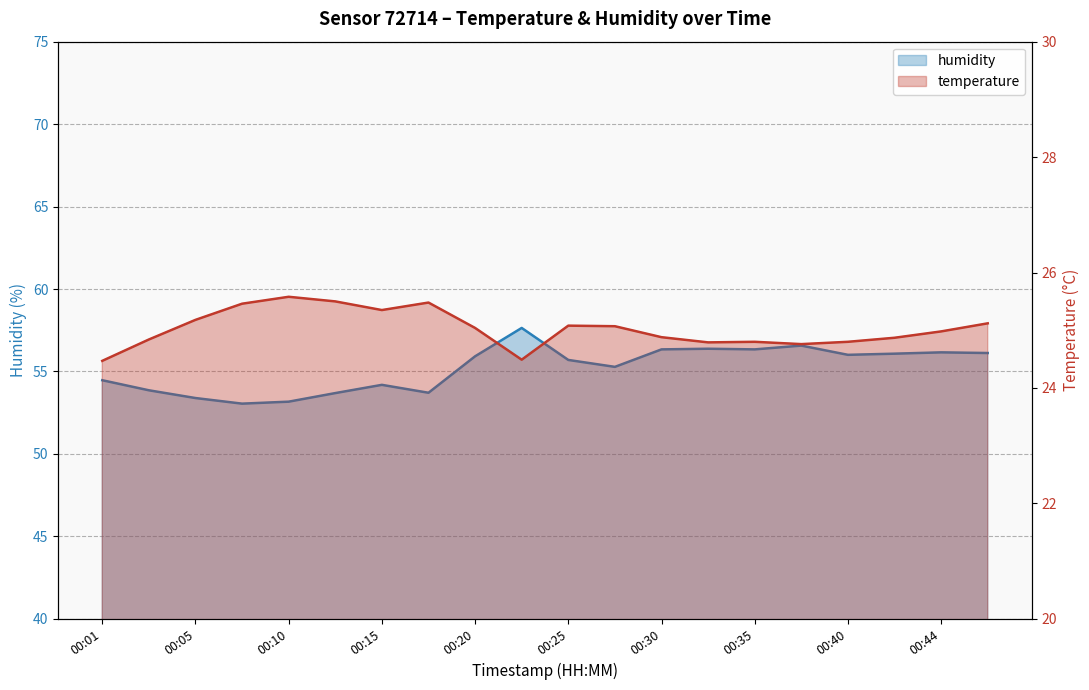

True or false: temperature has a value of 24.8 at 00:37.

True